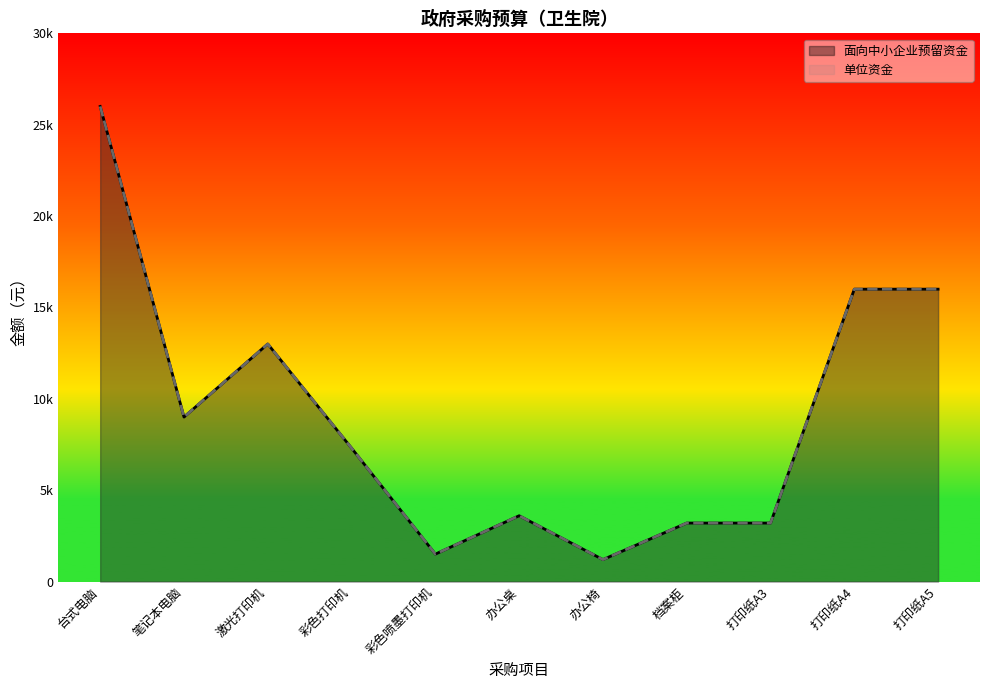

How many values in the 面向中小企业预留资金 series are below 7300?

5